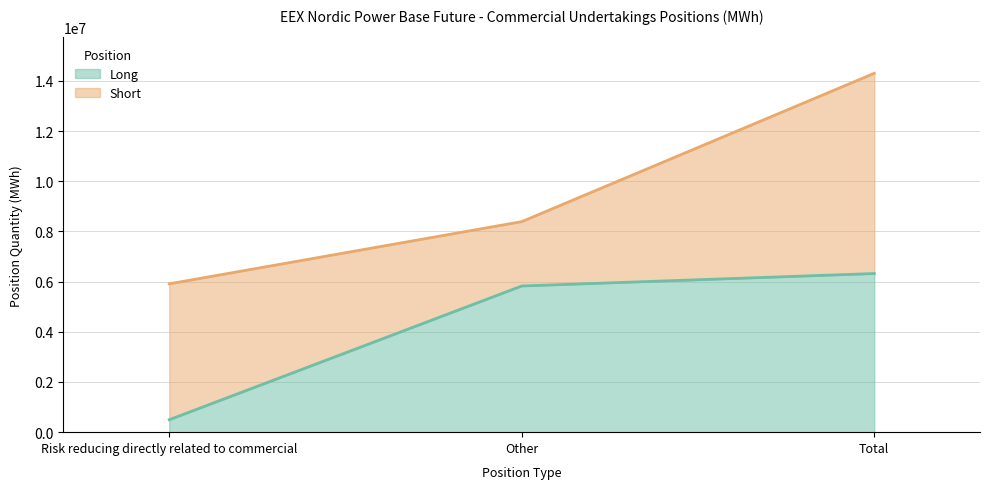

What is the average value?

4215617